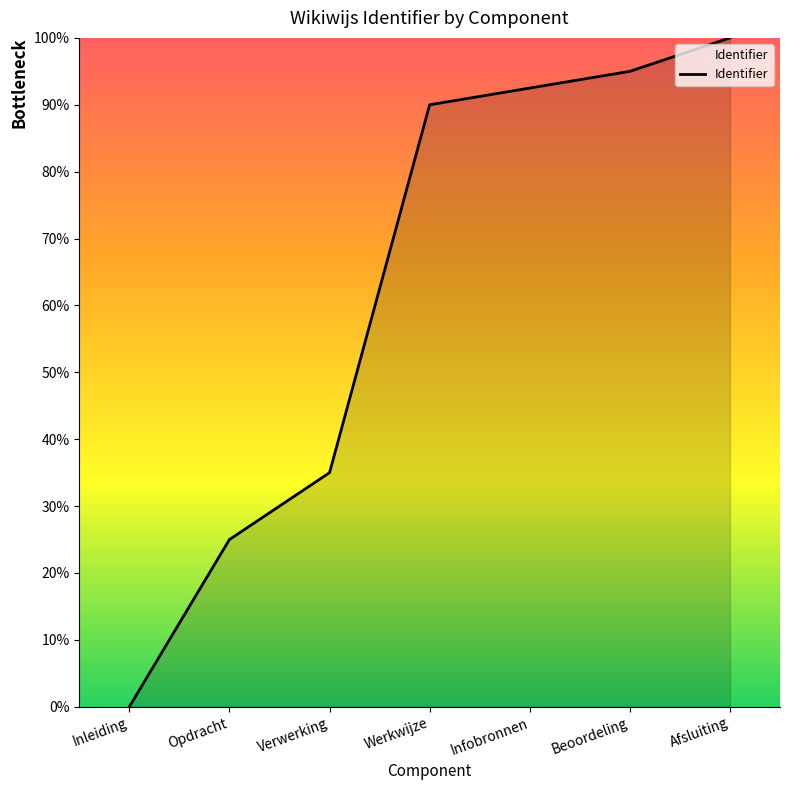

List the labels in order of value, smallest first.

Inleiding, Opdracht, Verwerking, Werkwijze, Infobronnen, Beoordeling, Afsluiting